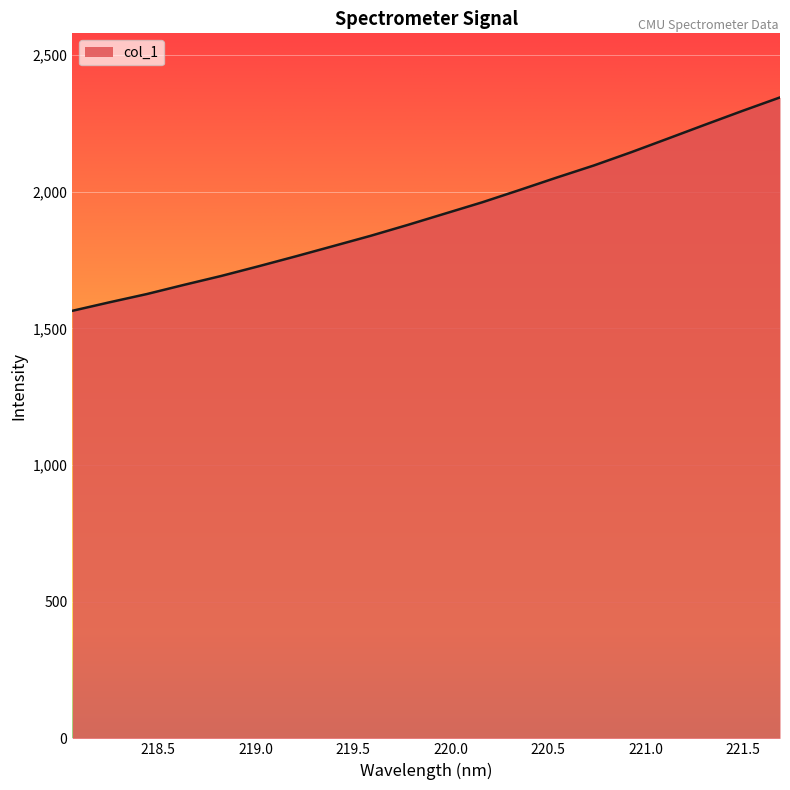

Reading left to right, transcribe all the data shown in this chart.

1564.4	1595.7	1625.8	1659.5	1692.1	1727.5	1763.9	1801.2	1838.7	1878.6	1920.1	1961.4	2006.2	2052.0	2096.3	2144.6	2195.2	2246.1	2296.4	2345.3